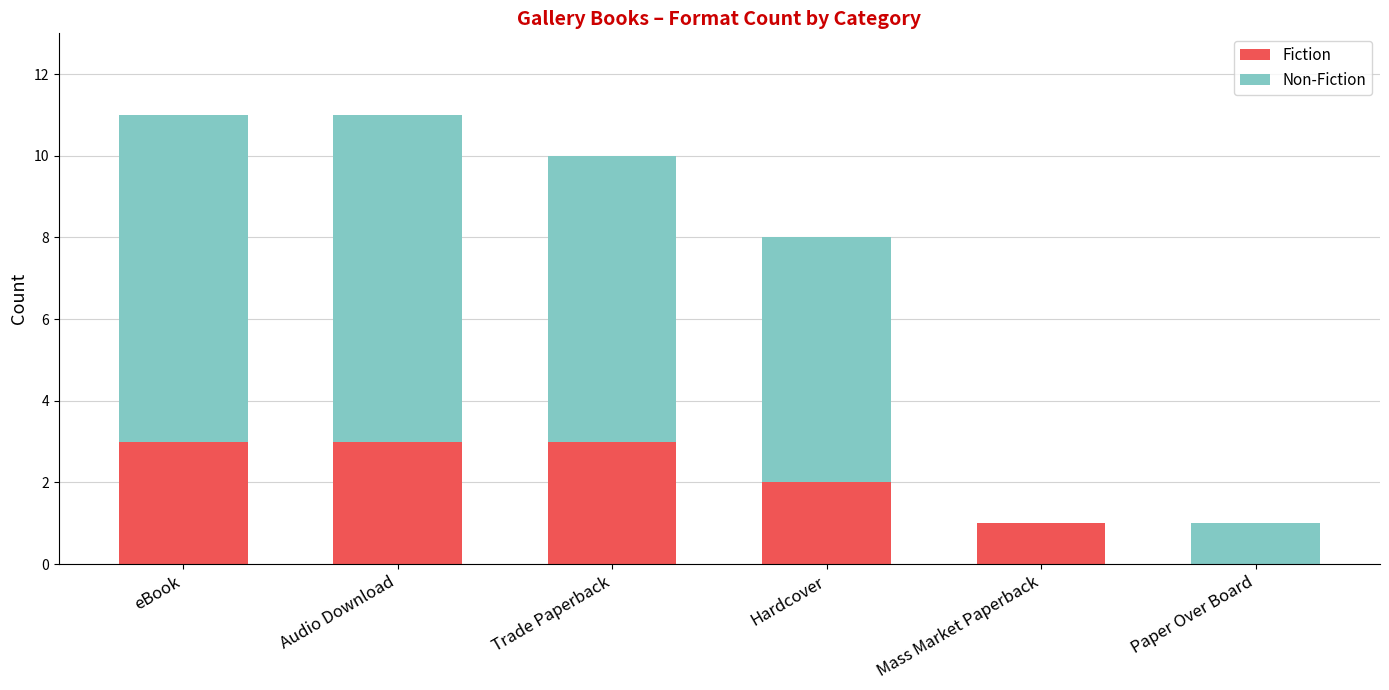

The value of Fiction at Mass Market Paperback is 0. True or false?

False